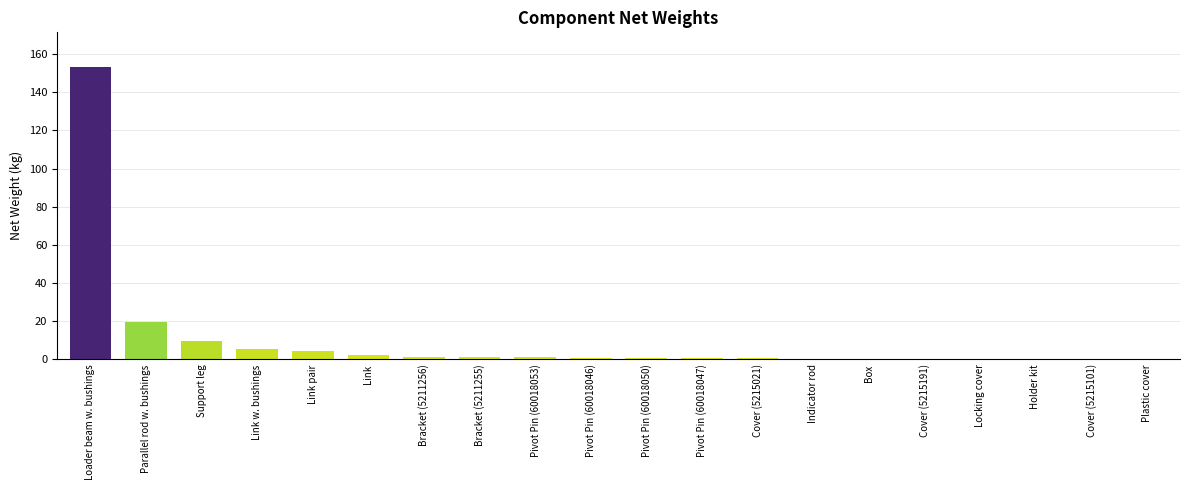

Which has a higher value, Indicator rod or Link w. bushings?

Link w. bushings